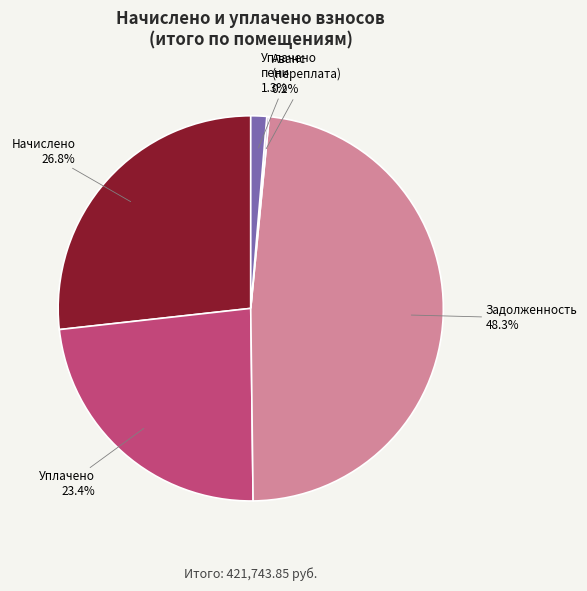

Which category has the biggest portion of the pie?

Задолженность